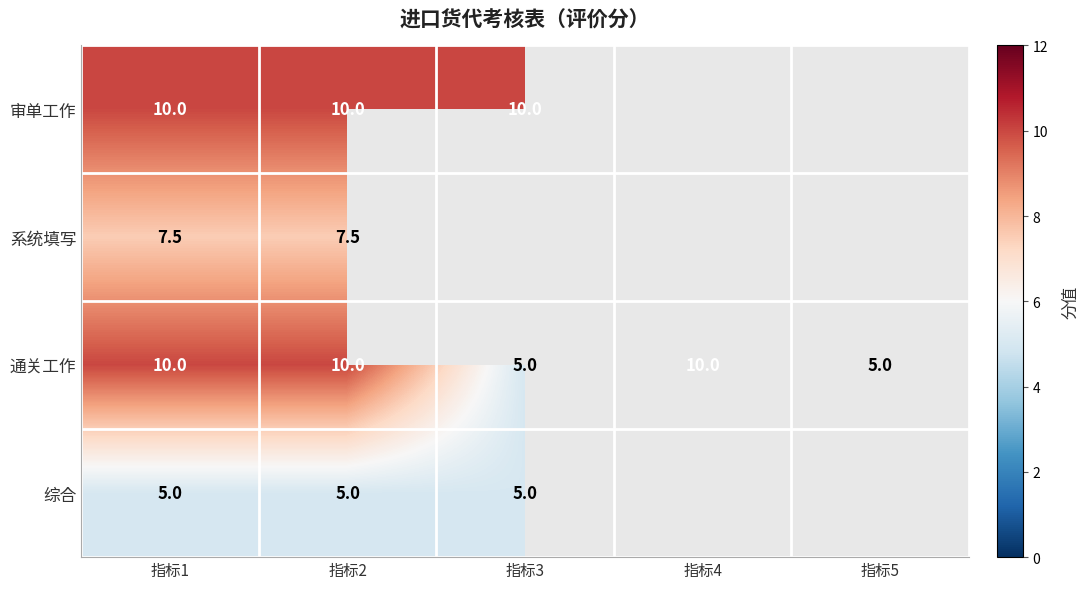

How many 通关工作 values are between 5 and 10?

5